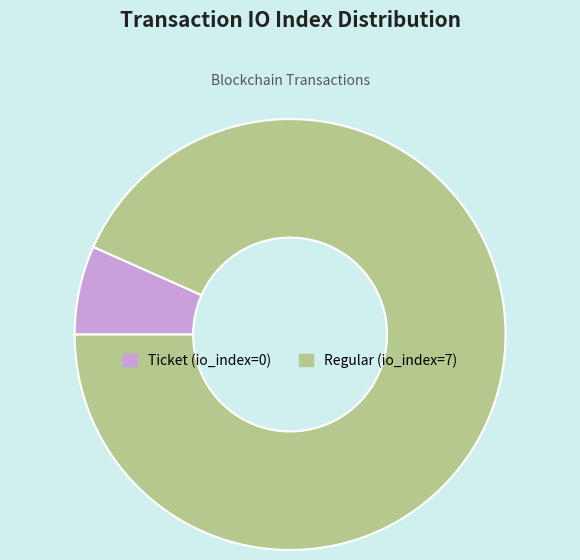

Is there any slice that represents more than half of the pie?

Yes